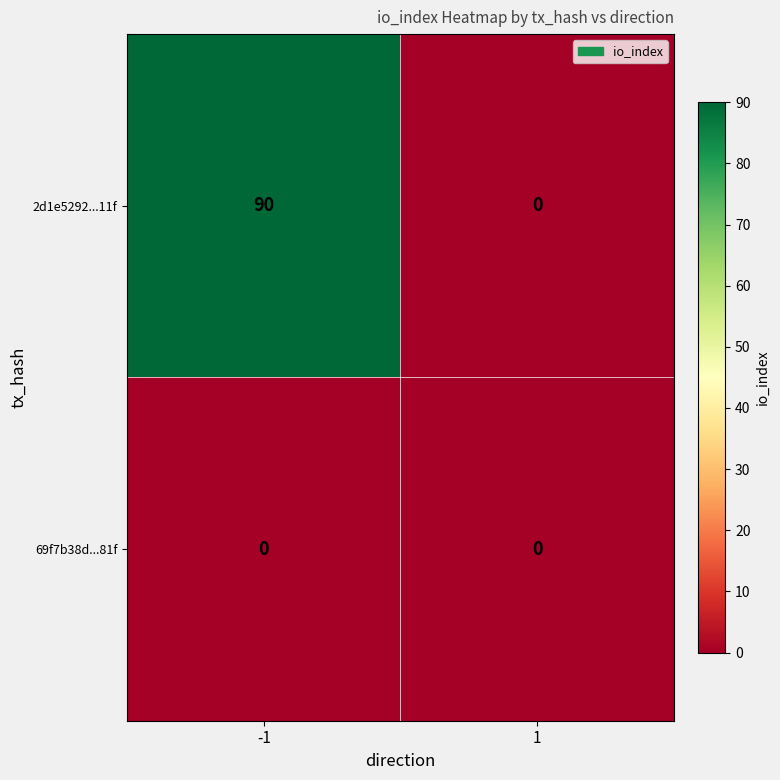

Which series changed the most between -1 and 1?

2d1e5292...11f